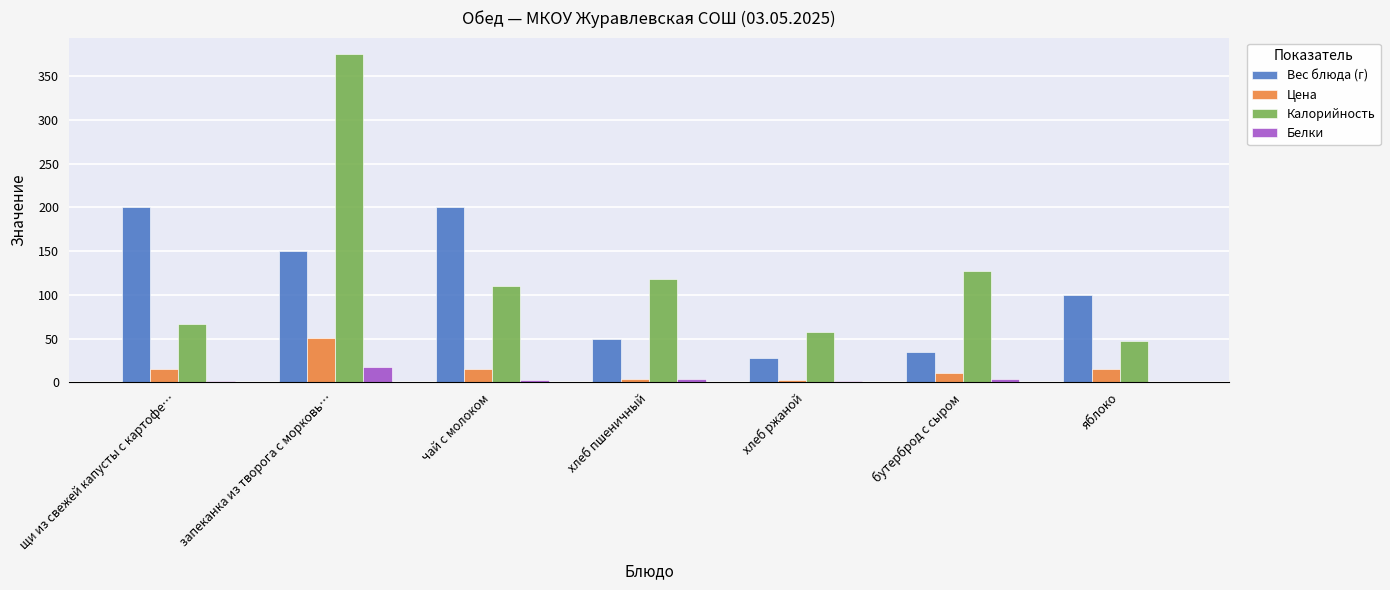

What is the total value across all series at запеканка из творога с морковь…?

592.6